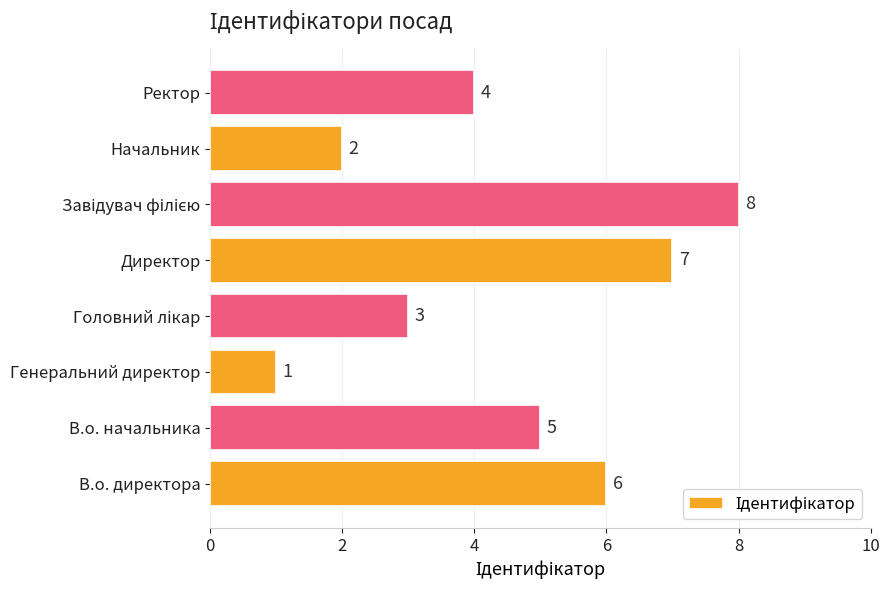

Which category has the lowest value across all series?

Генеральний директор